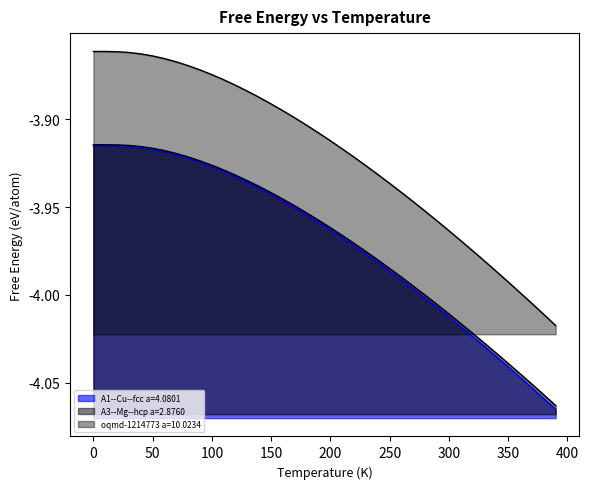

Which has a higher value, 100.0 or 150.0?

100.0